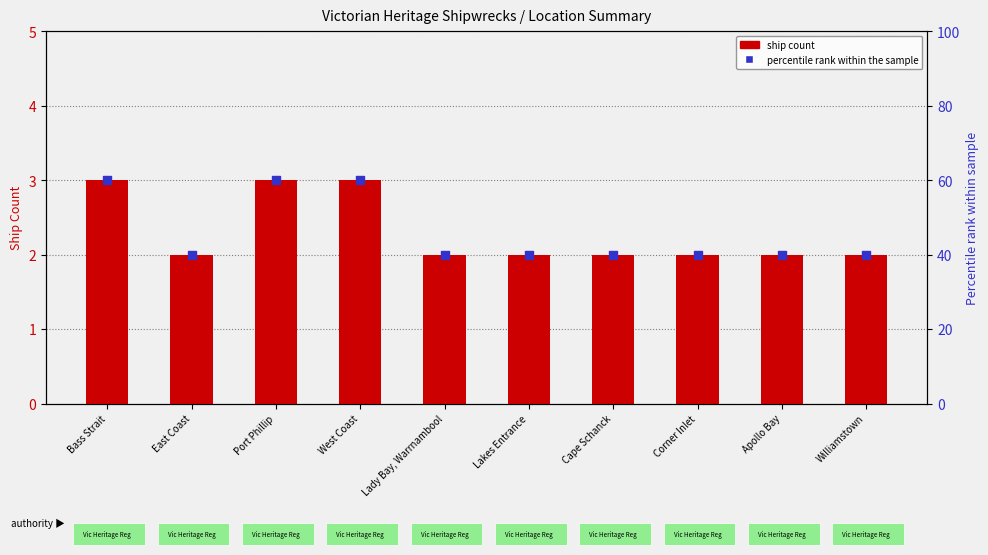

Which series has the largest Y range (max minus min)?

Percentile rank